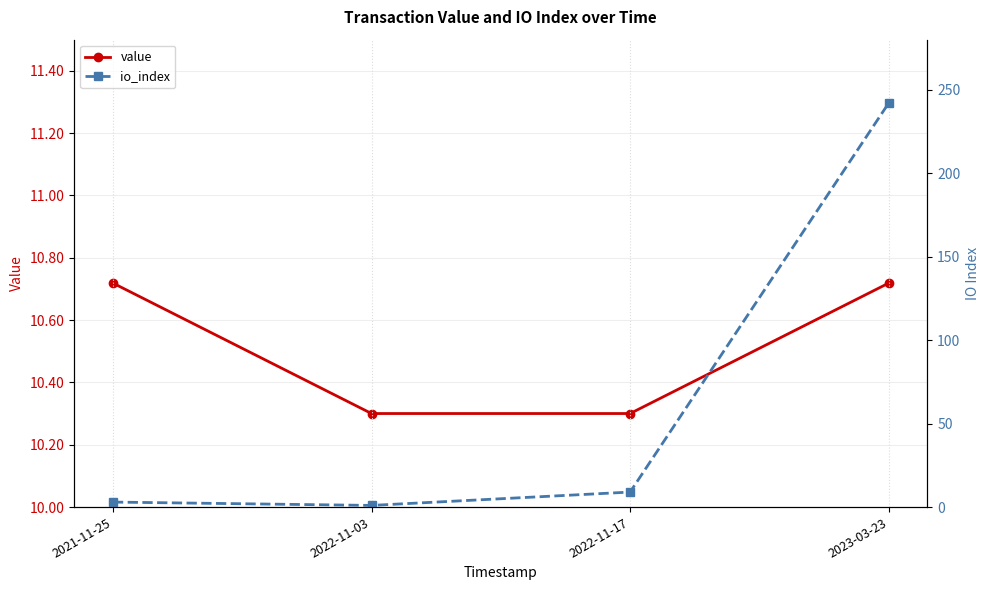

Which category has the highest value in the value series?

2021-11-25